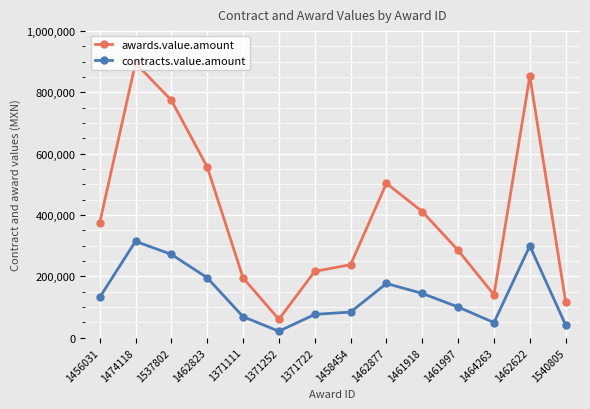

At which category is the sum across all series the highest?

1474118